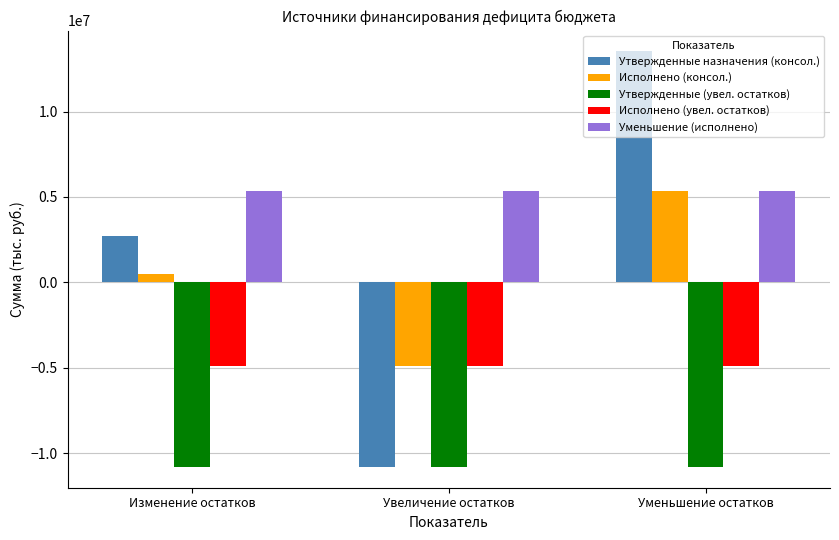

What is the average value of the Утвержденные назначения (консол.) series?

1812093.4